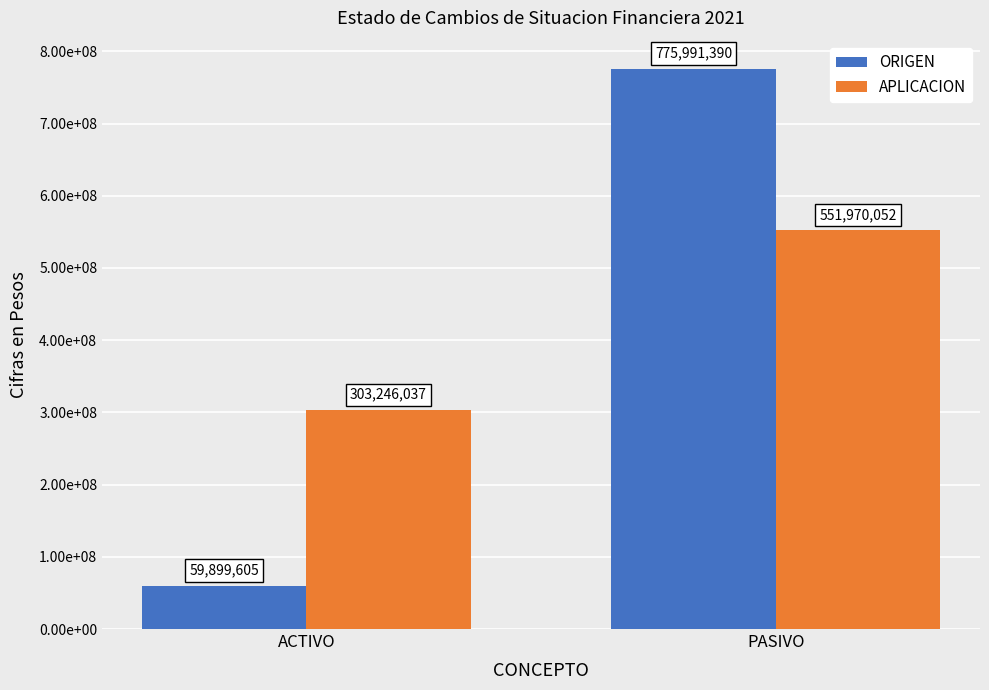

Rank the categories by ORIGEN value from highest to lowest.

PASIVO, ACTIVO